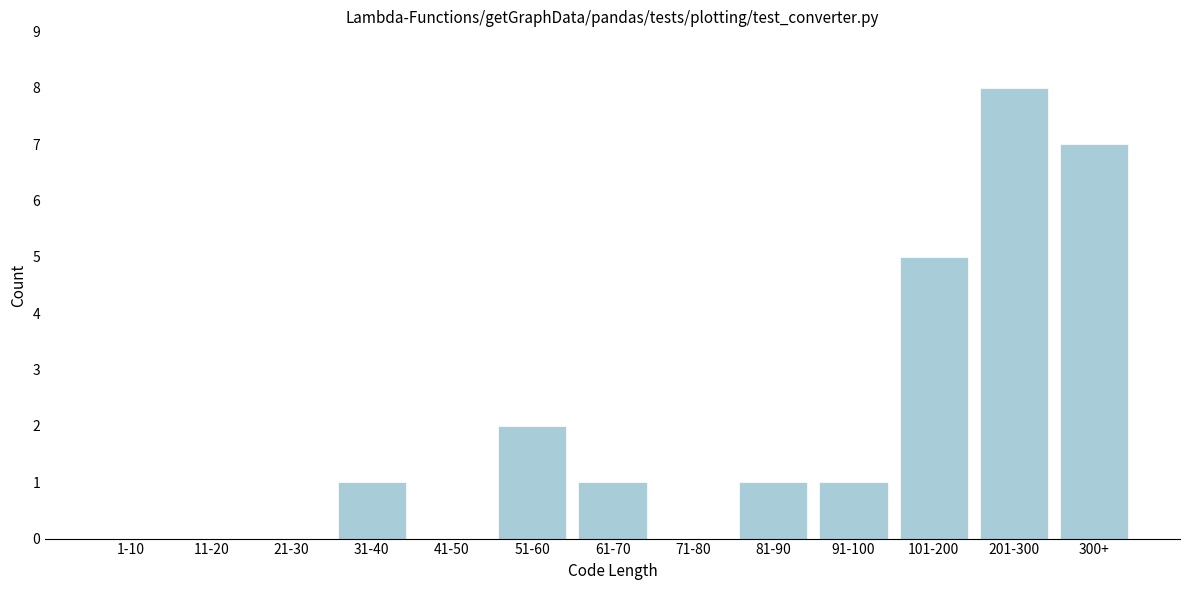

Reading left to right, what are all the values shown in this chart?

1-10=0	11-20=0	21-30=0	31-40=1	41-50=0	51-60=2	61-70=1	71-80=0	81-90=1	91-100=1	101-200=5	201-300=8	300+=7